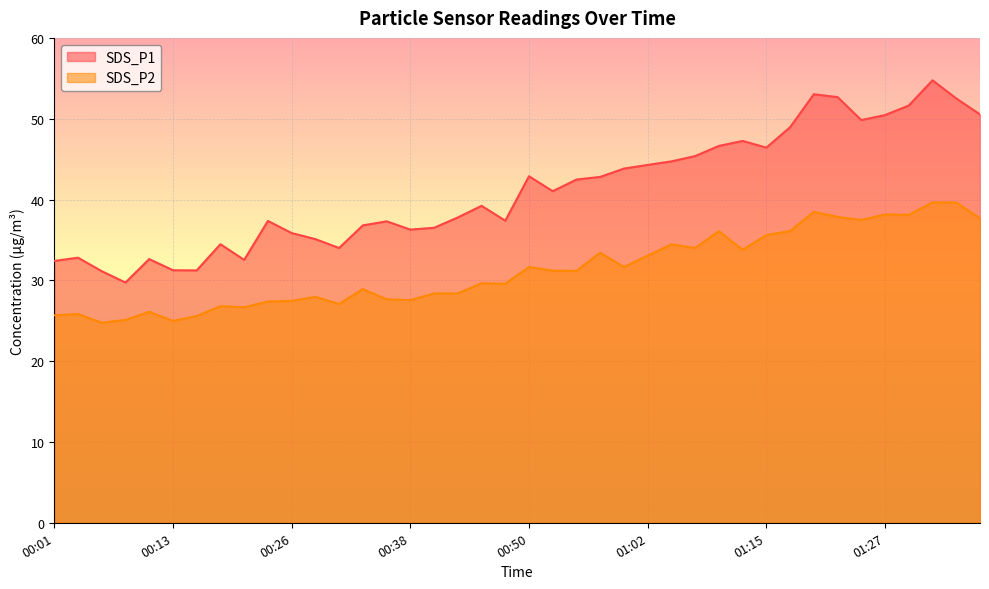

True or false: SDS_P1 has more than 0 interior local peaks.

True